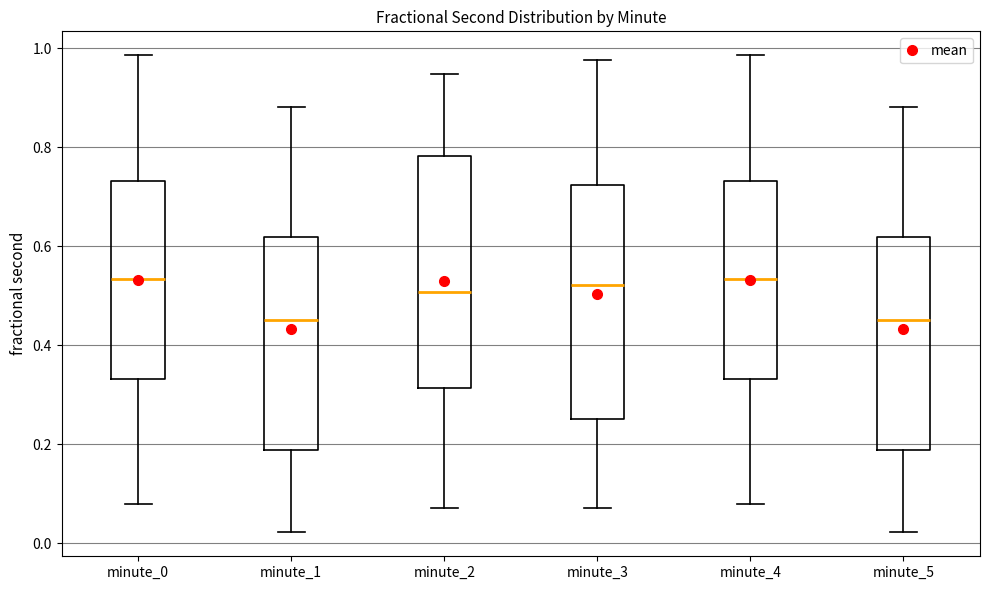

Reading left to right, transcribe this box plot: for each box, give where its median line is, the range the box spans, and where its two whiskers end, as read against the y-axis. The values are not printed on the chart, so give them approximately, as read against the axis.

minute_0: median 0.54, box 0.34 to 0.74, whiskers 0.08 to 0.98
minute_1: median 0.46, box 0.18 to 0.62, whiskers 0.02 to 0.88
minute_2: median 0.50, box 0.32 to 0.78, whiskers 0.08 to 0.94
minute_3: median 0.52, box 0.26 to 0.72, whiskers 0.08 to 0.98
minute_4: median 0.54, box 0.34 to 0.74, whiskers 0.08 to 0.98
minute_5: median 0.46, box 0.18 to 0.62, whiskers 0.02 to 0.88